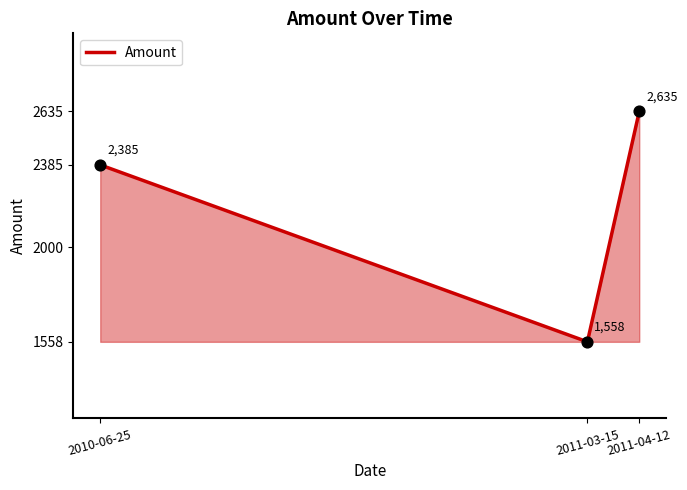

Between 2011-03-15 and 2010-06-25, which is larger?

2010-06-25